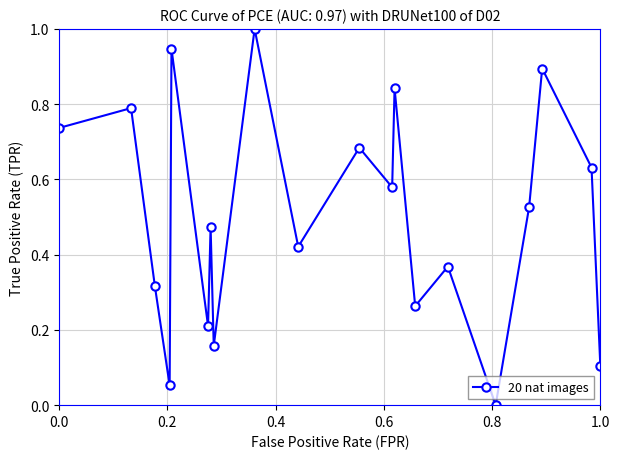

True or false: there are more than 2 points higher than both neighbors.

True